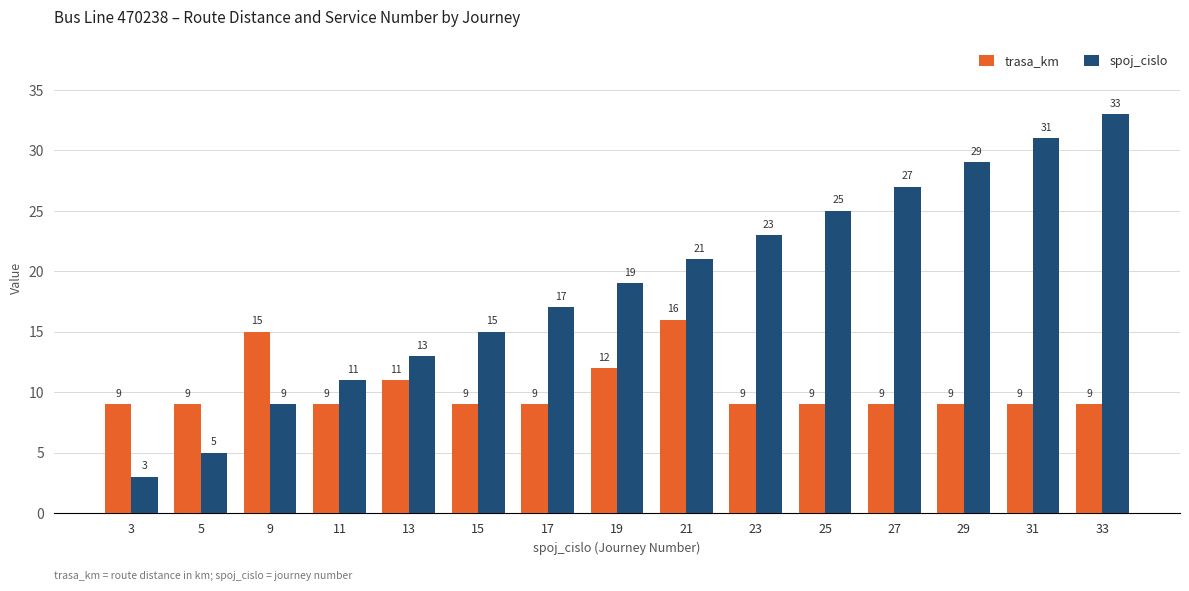

What is the difference between the highest and lowest values at 15?

6